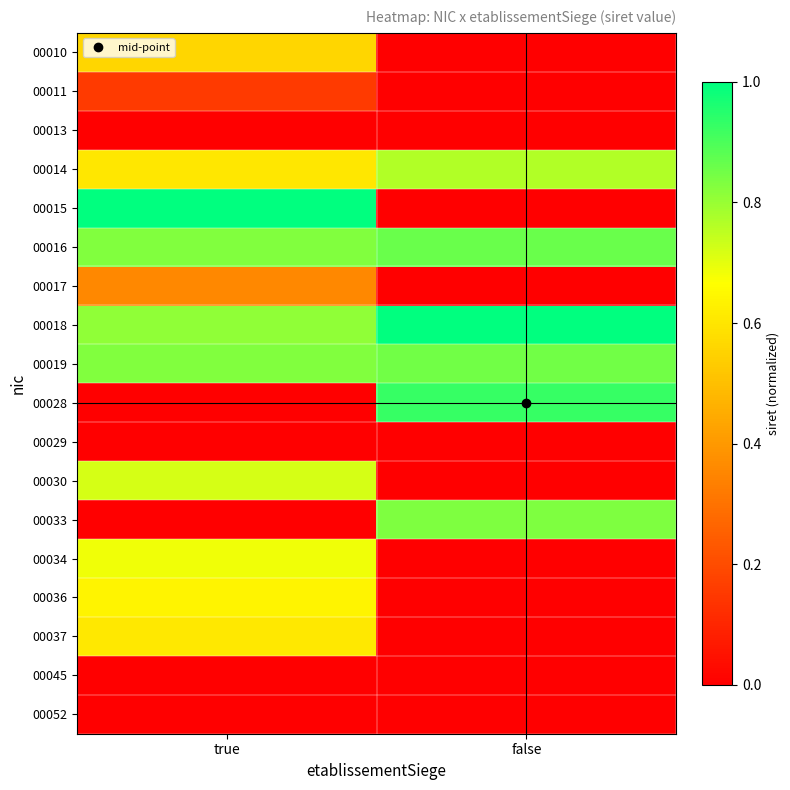

How many distinct data groups are displayed?

18